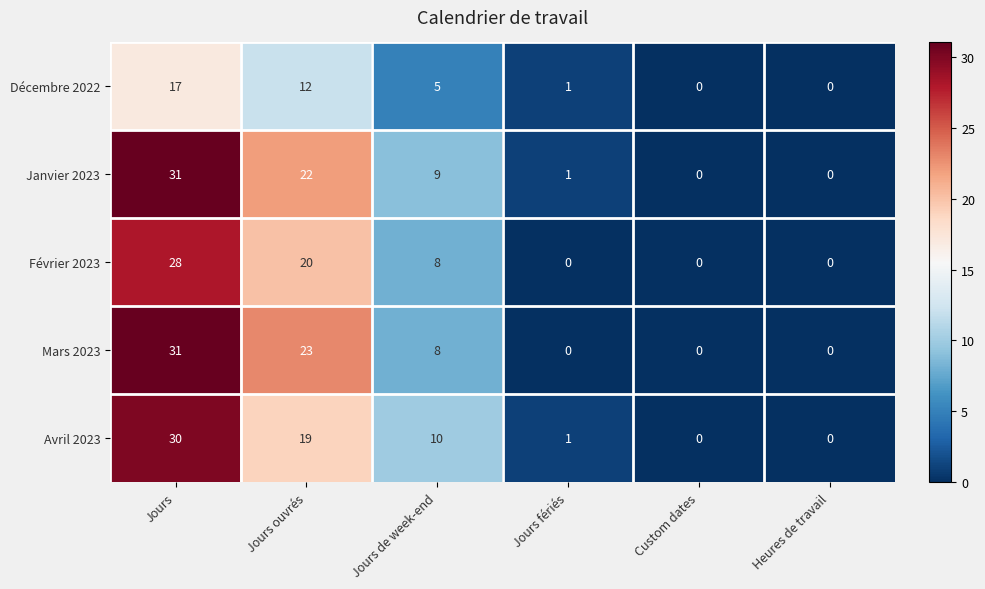

Where does the Mars 2023 series first go above 8?

Jours